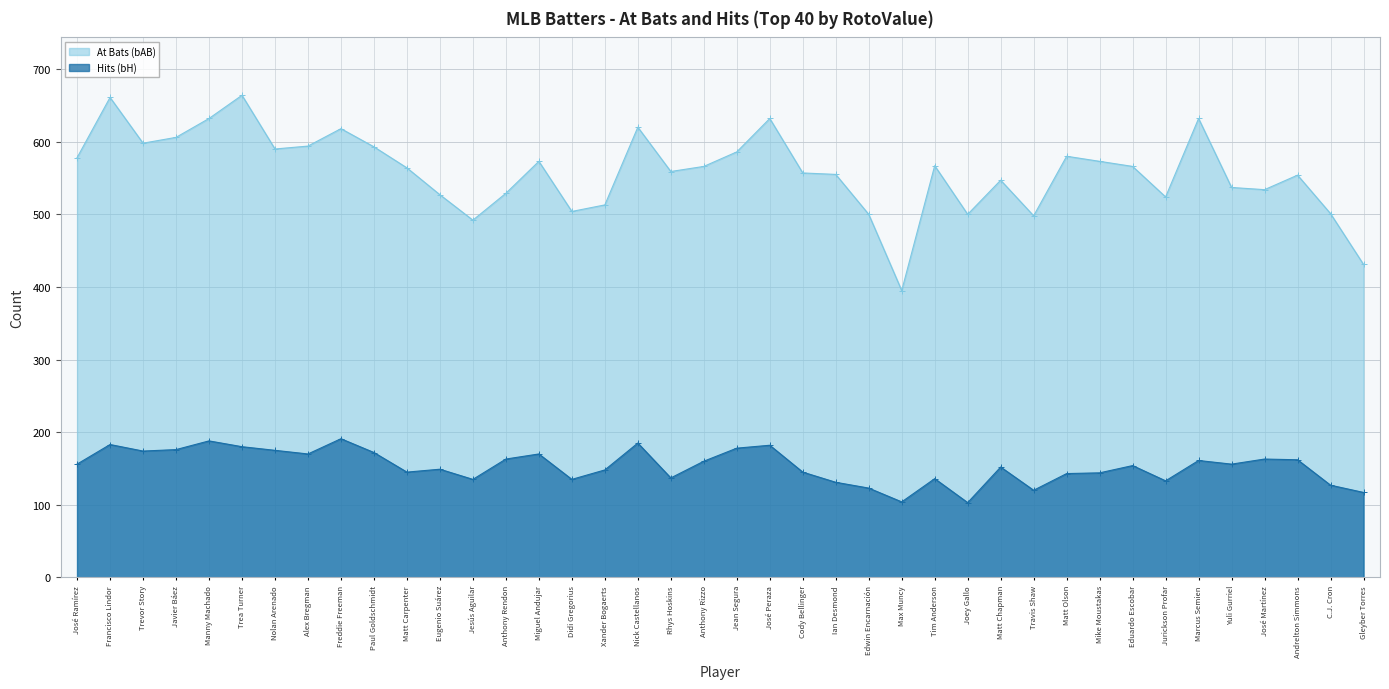

True or false: bH and bAB cross at least once.

False